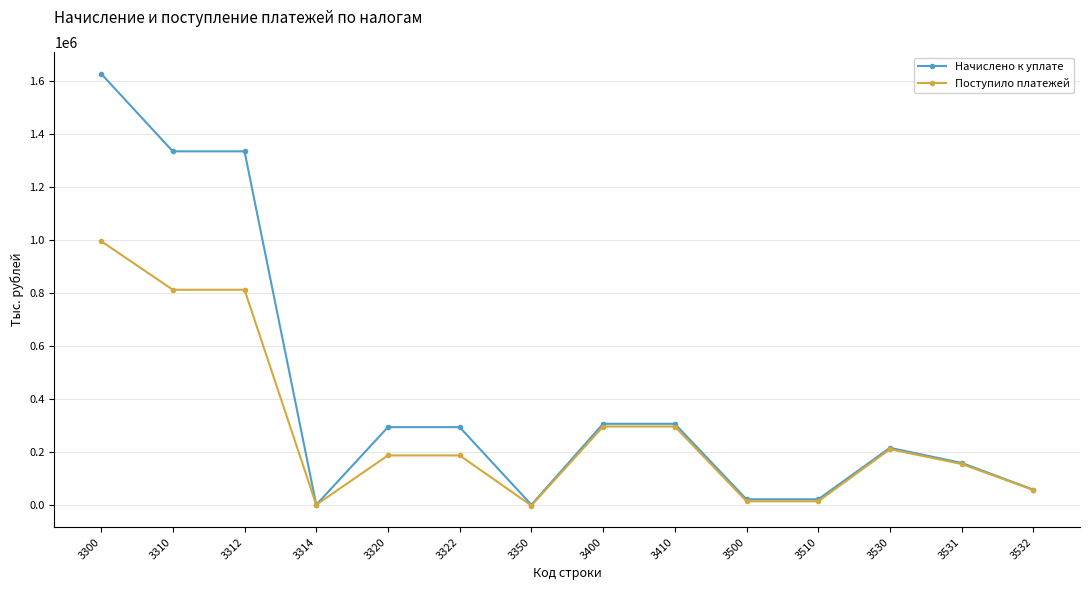

Which series has the largest total across all categories?

Начислено к уплате